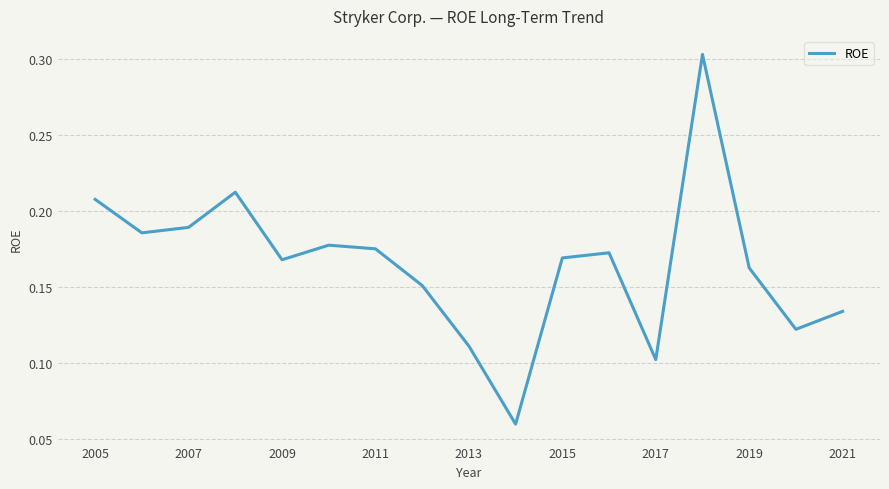

What is the difference between the maximum and minimum values?

0.2